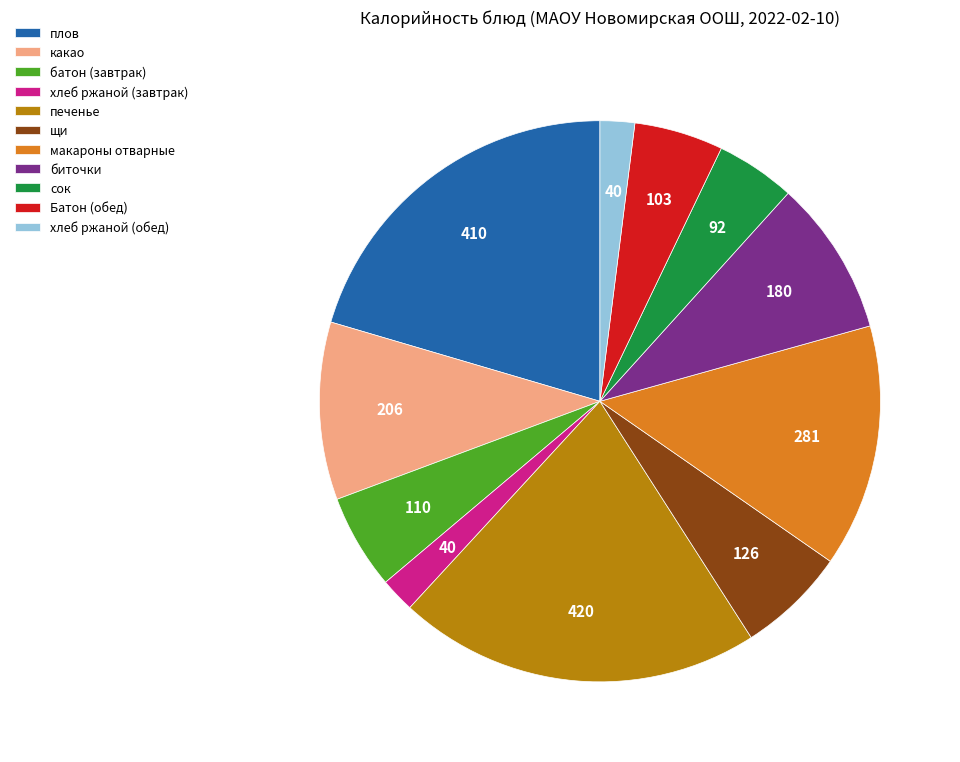

Is there any slice that represents more than half of the pie?

No